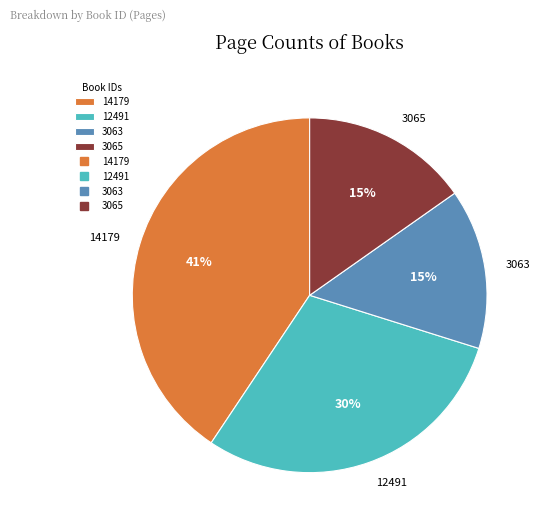

To the nearest percent, what percentage of the pie is 12491?

30%